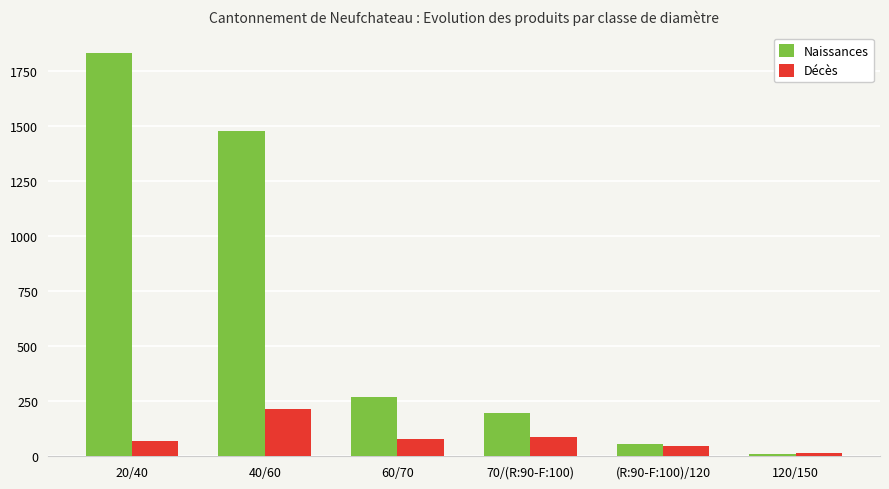

Rank the series by their average value, from lowest to highest.

Décès, Naissances